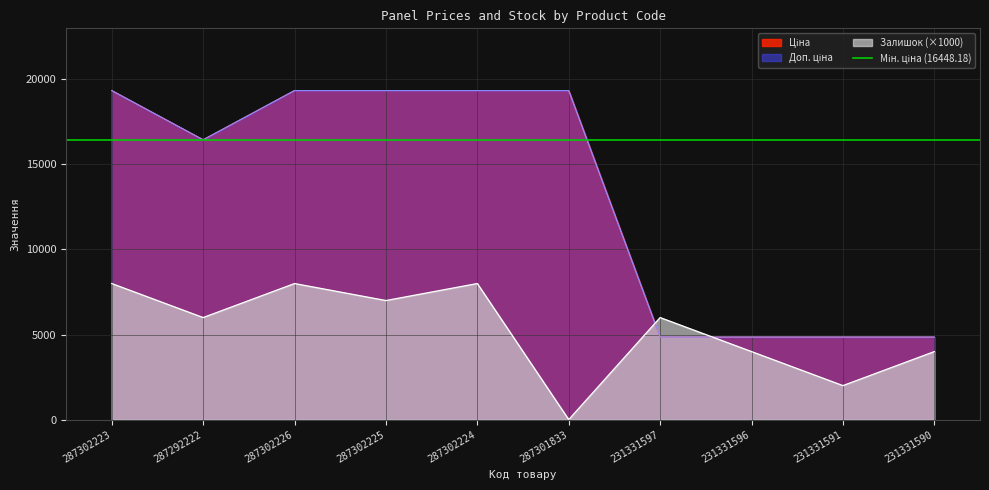

What is the difference between the Залишок values at 287301833 and 287302223?

8000.0